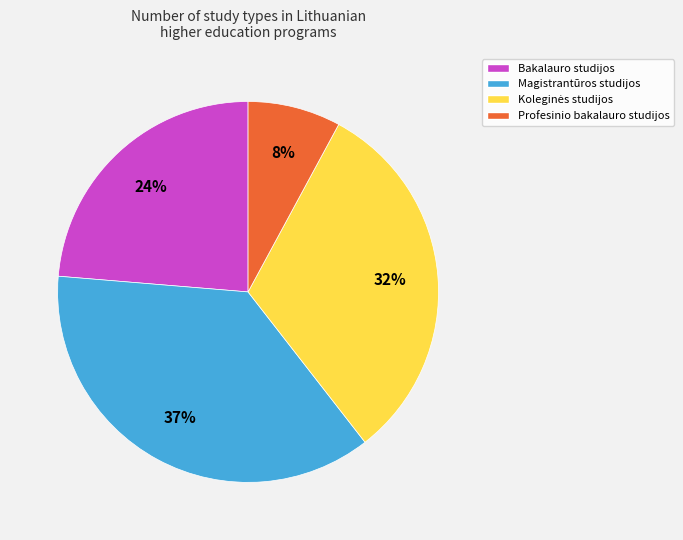

Which category has the smallest portion of the pie?

Profesinio bakalauro studijos